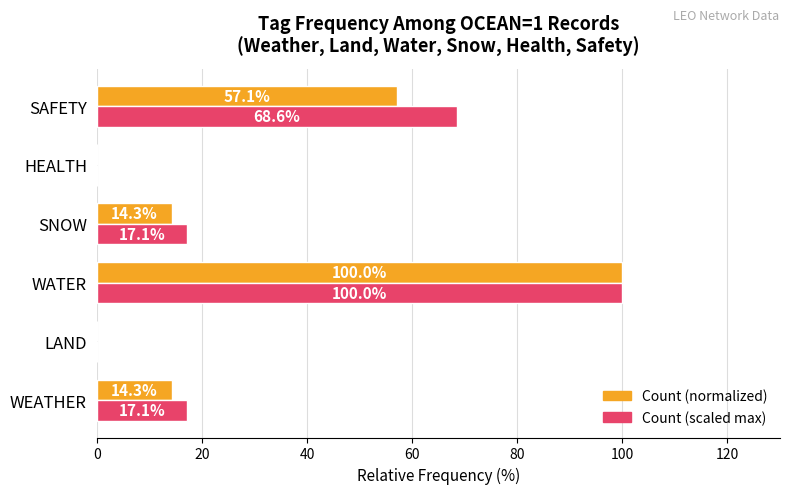

The Count (scaled max) series shows 30.6 at SNOW. True or false?

False